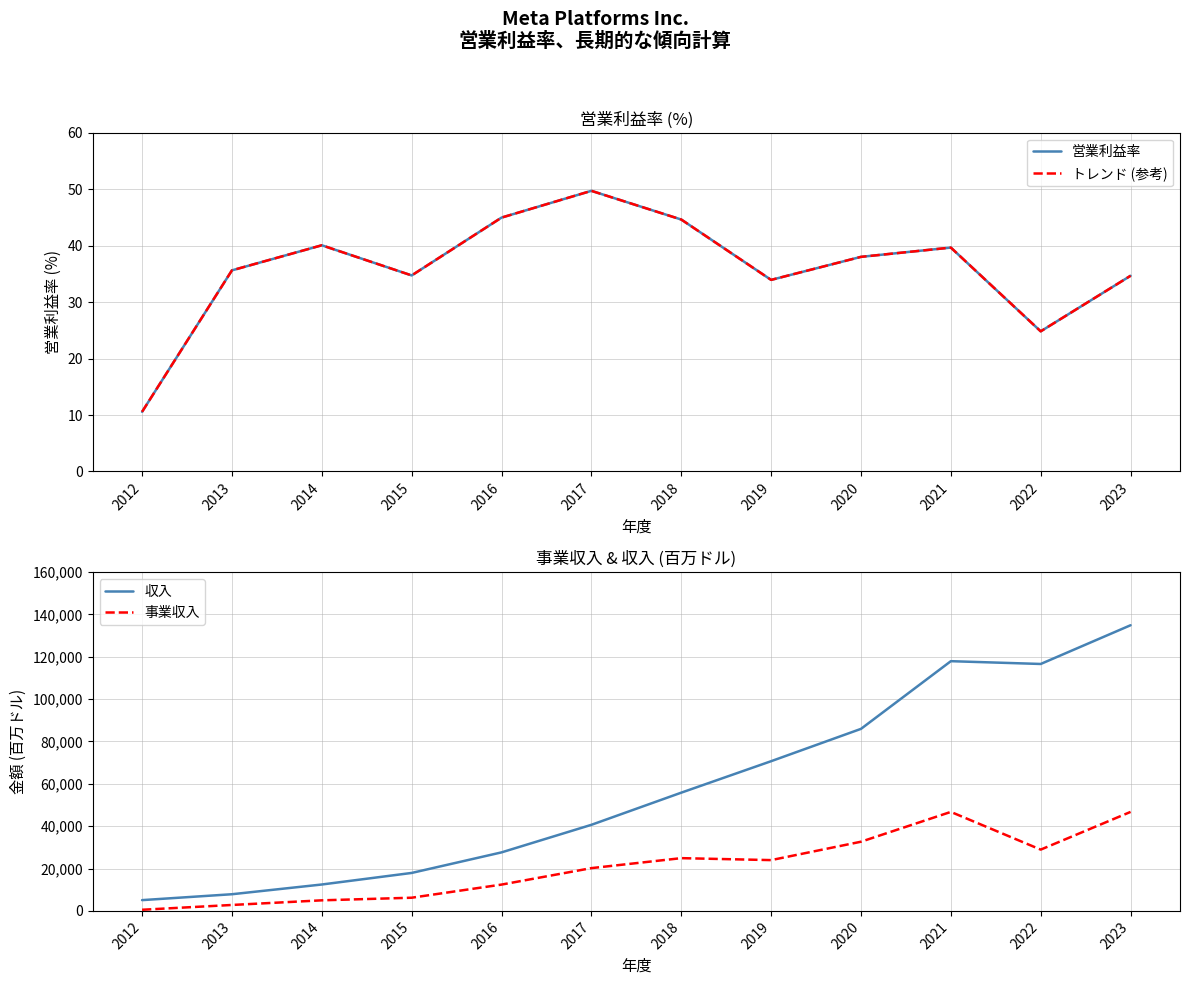

At which category is the sum across all series the highest?

2023